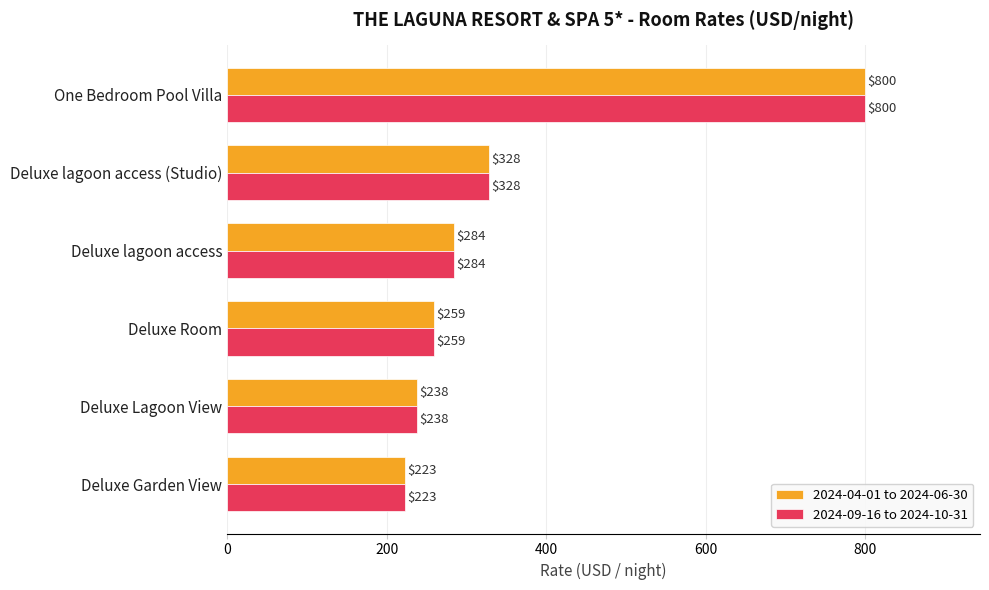

Is it true that 2024-04-01 to 2024-06-30 equals 238 at Deluxe Lagoon View?

True